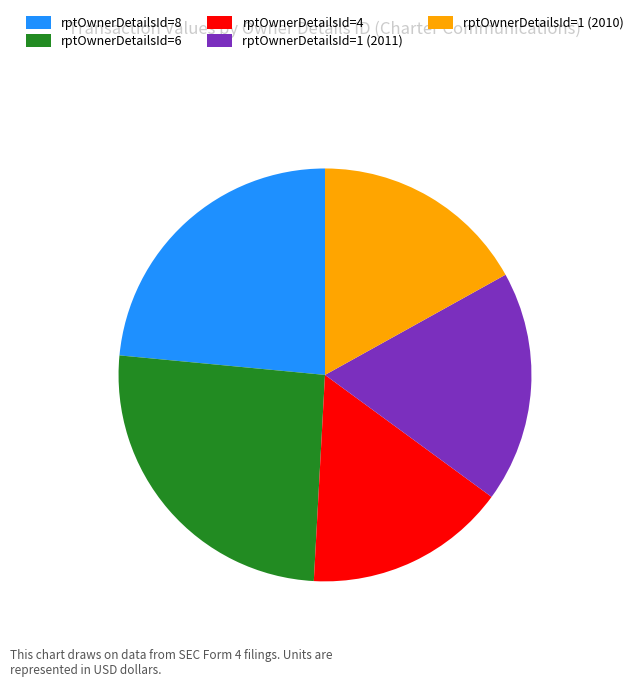

Is there a majority slice in this chart?

No